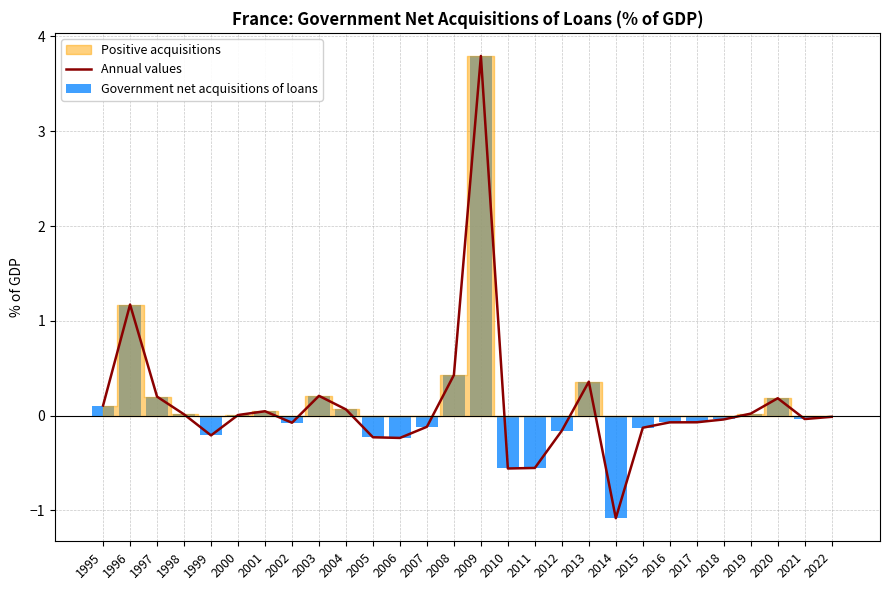

Is it true that Government net acquisitions of loans equals 0.6 at 1996?

False